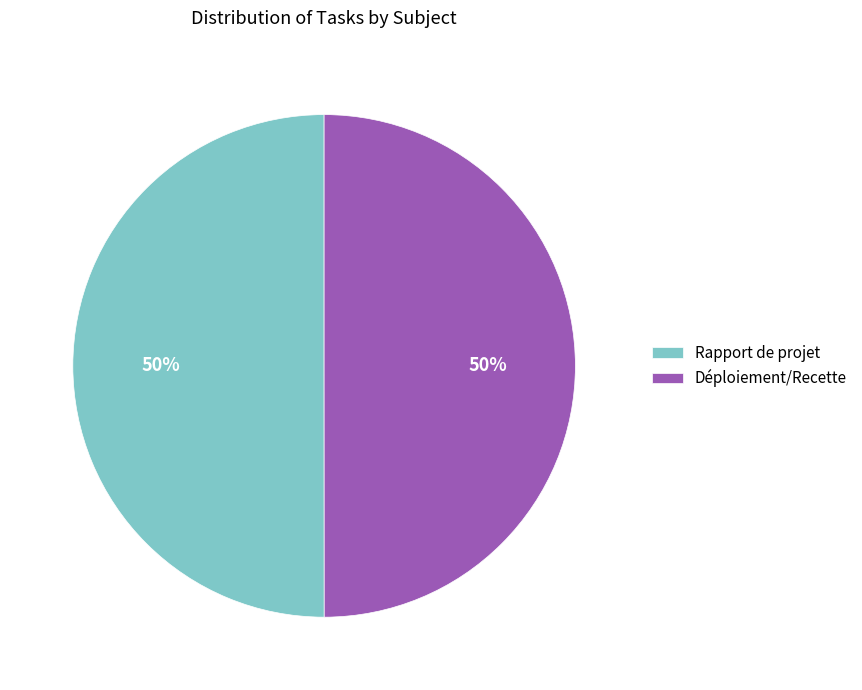

Is the sum of Rapport de projet and Déploiement/Recette greater than half?

Yes